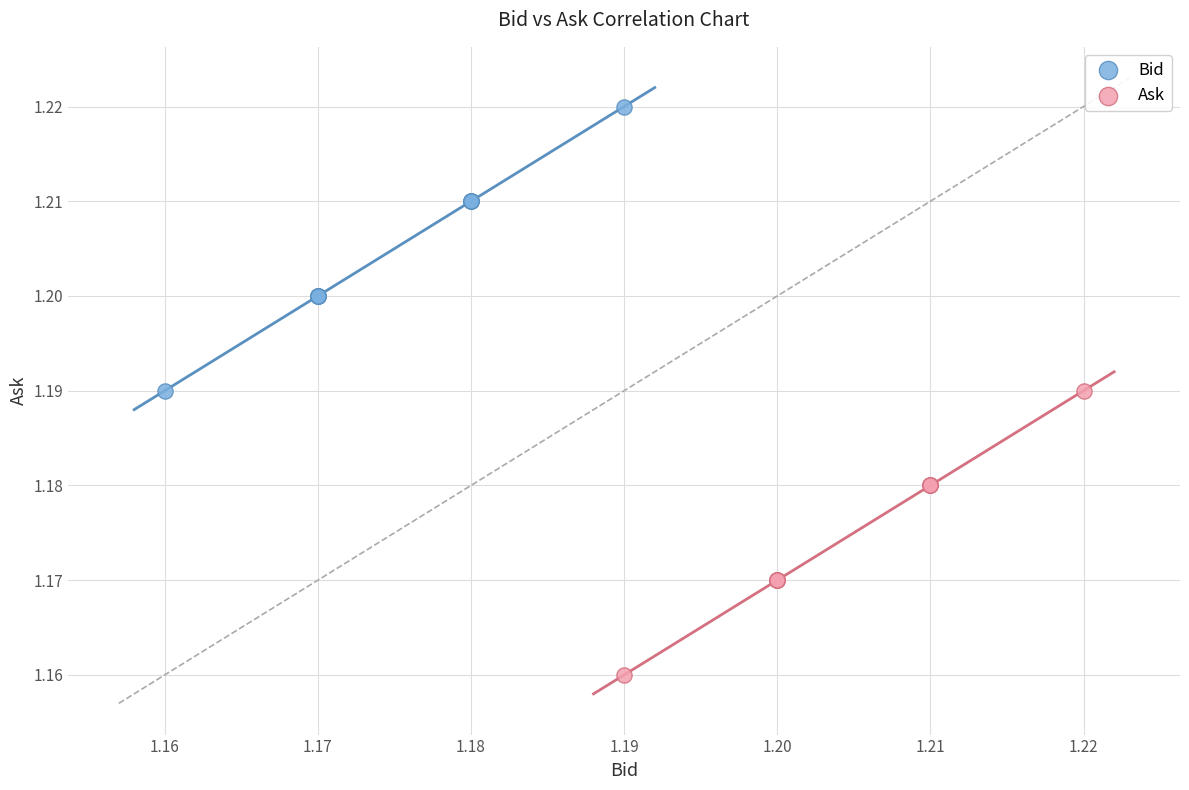

Which series reaches the minimum Y coordinate?

Ask